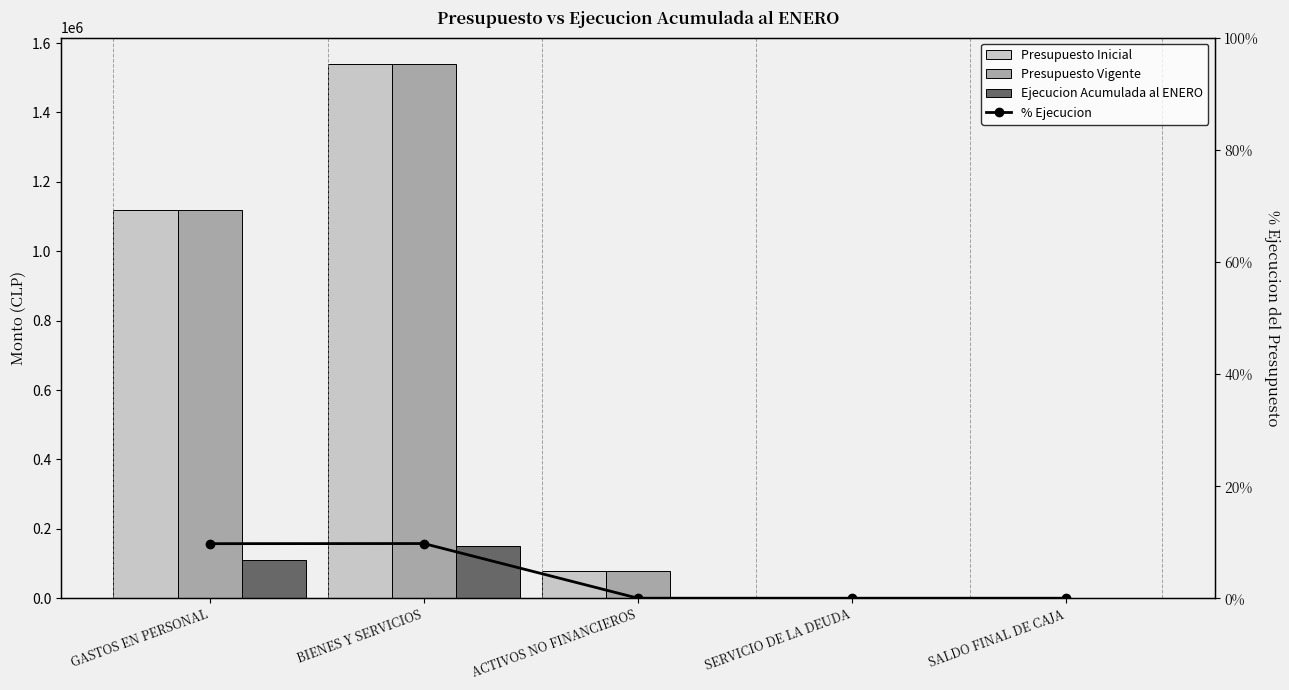

Is it true that Presupuesto Vigente equals 1538901.0 at BIENES Y SERVICIOS?

True